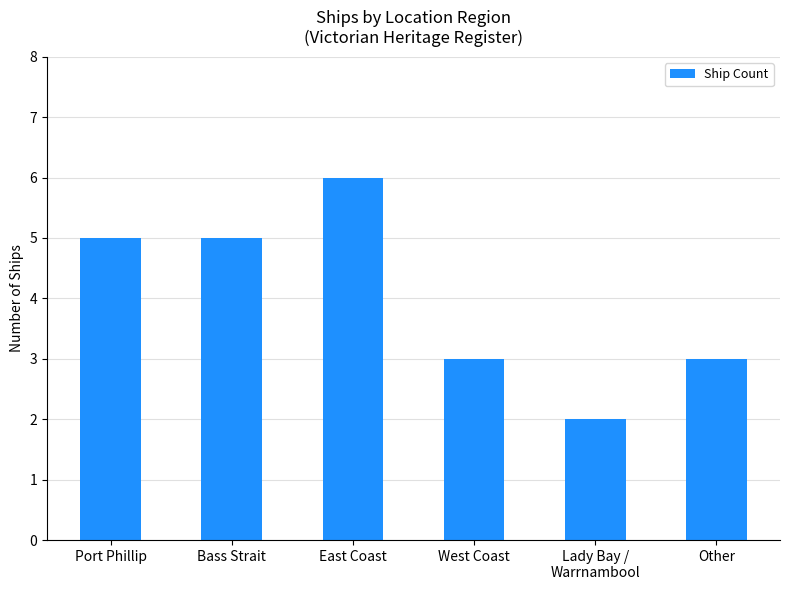

Are the bars grouped side by side (vs. stacked)?

No